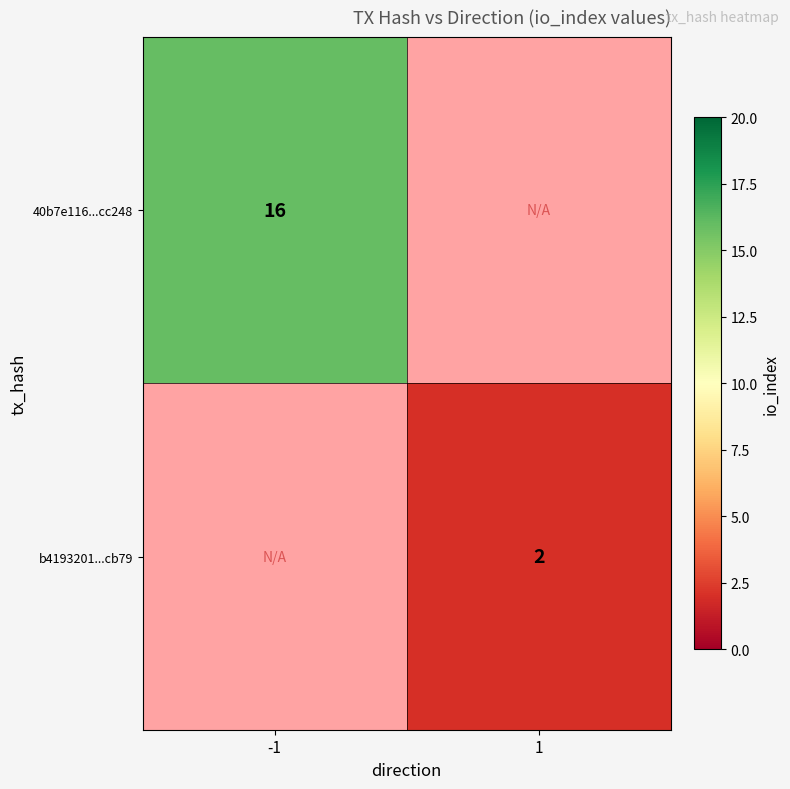

Is it true that 40b7e116...cc248 equals 16 at -1?

True